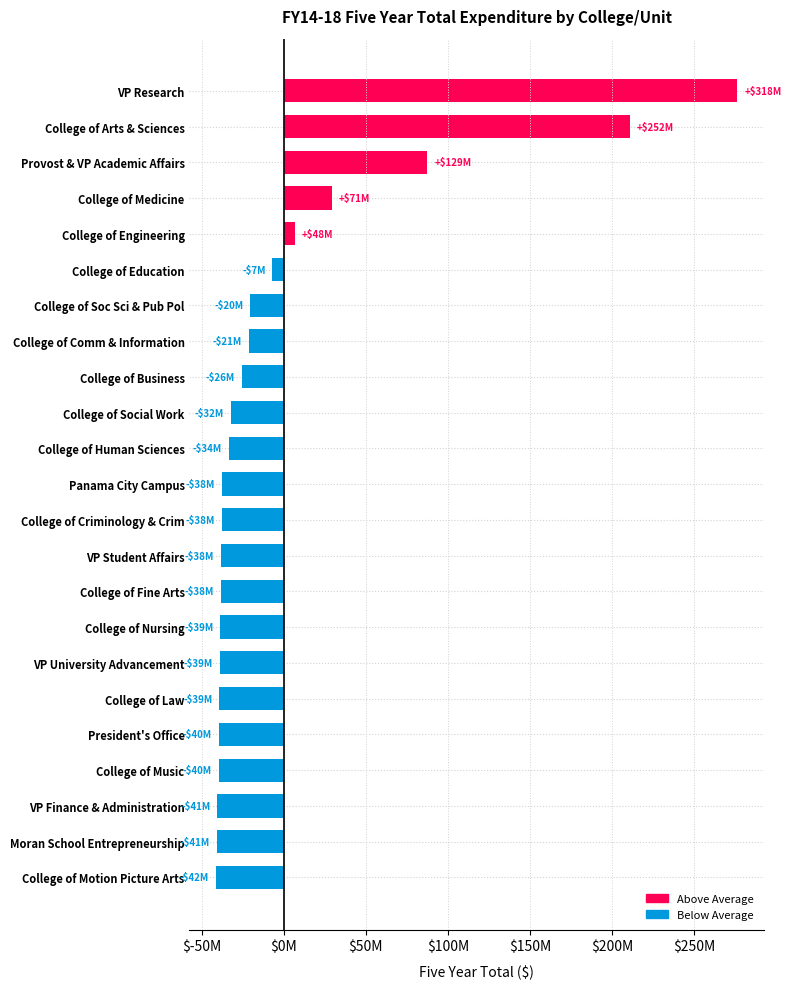

Where is the data nearest to the value 117345466?

Provost & VP Academic Affairs